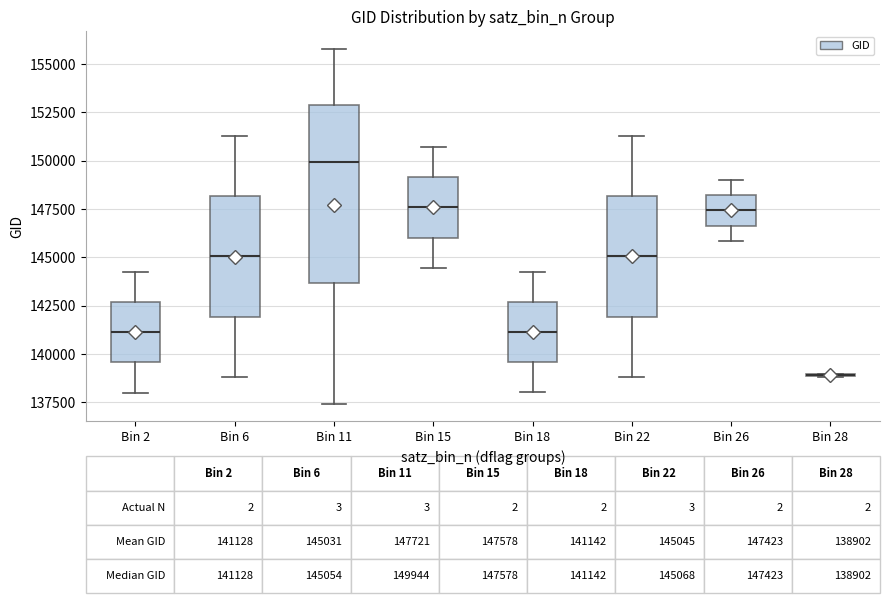

Which box is the tallest, from its lower edge to its upper edge?

Bin 11